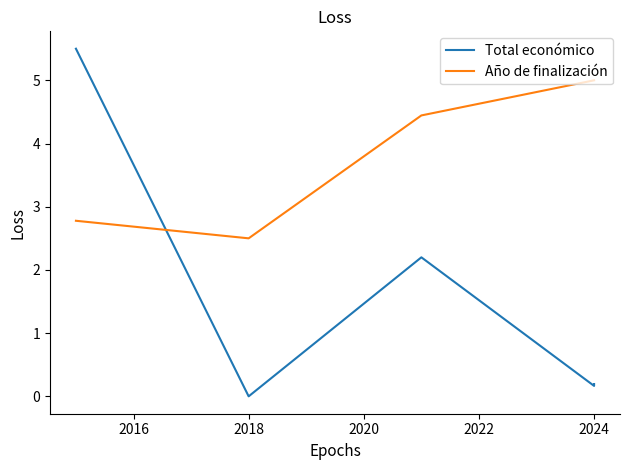

What are all the series names shown in the legend?

Total económico, Año de finalización